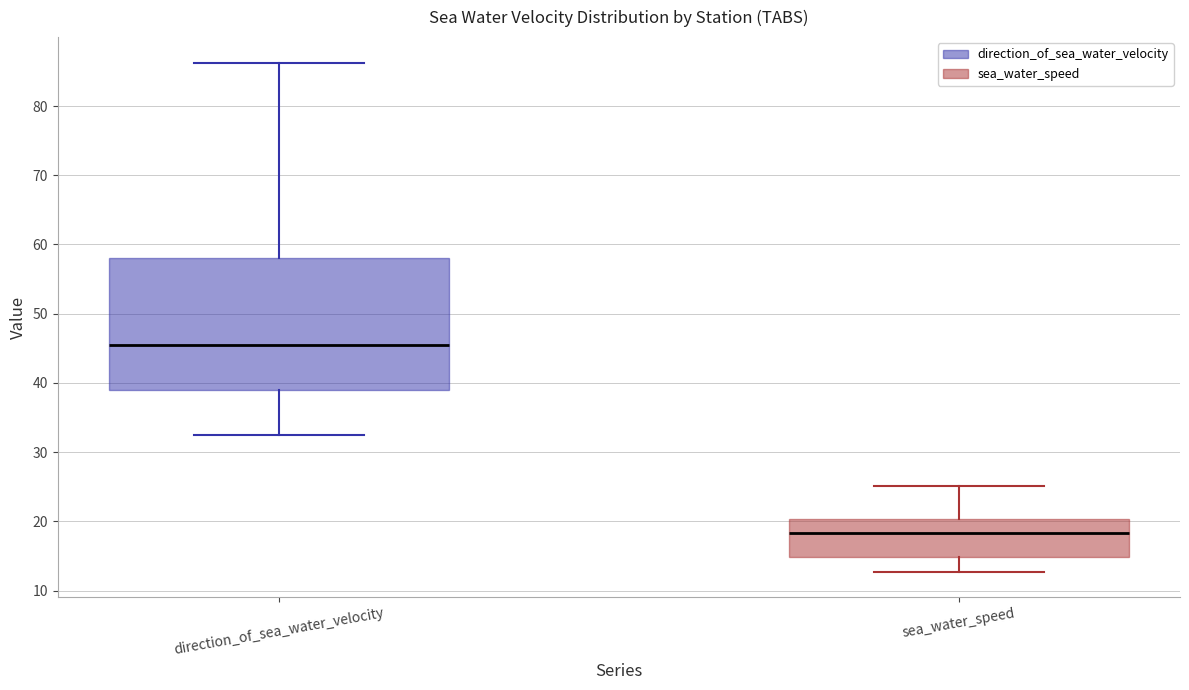

Which box is the tallest, from its lower edge to its upper edge?

direction_of_sea_water_velocity